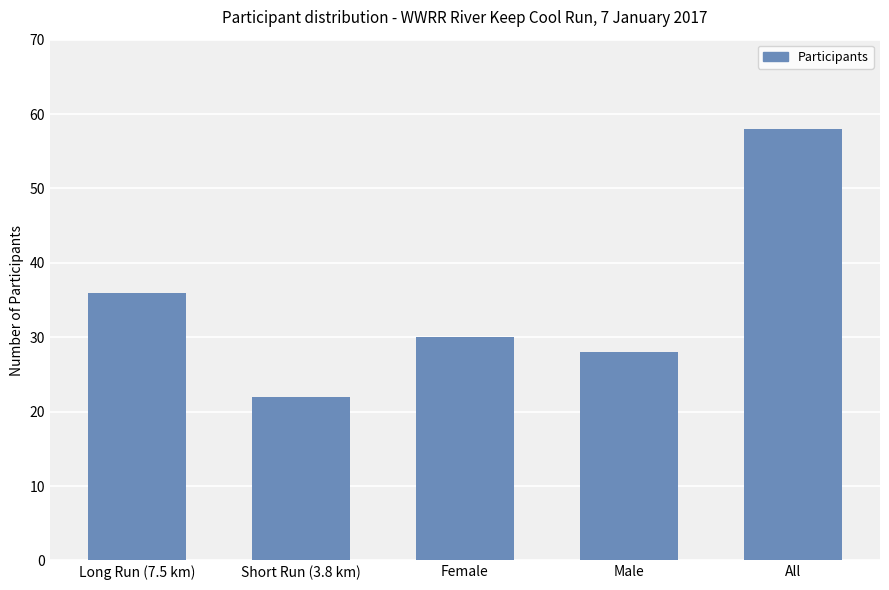

How many distinct data groups are displayed?

1